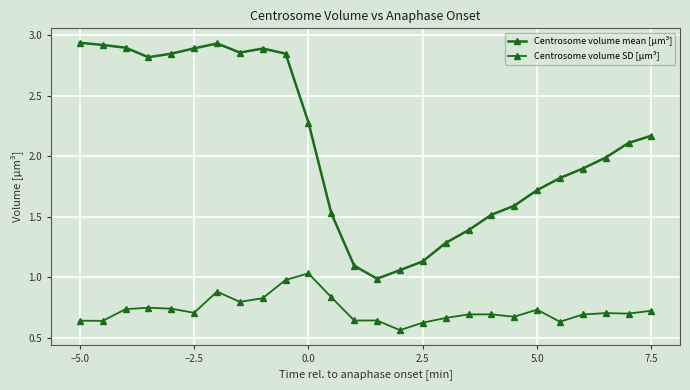

How many categories are shown in the chart?

26